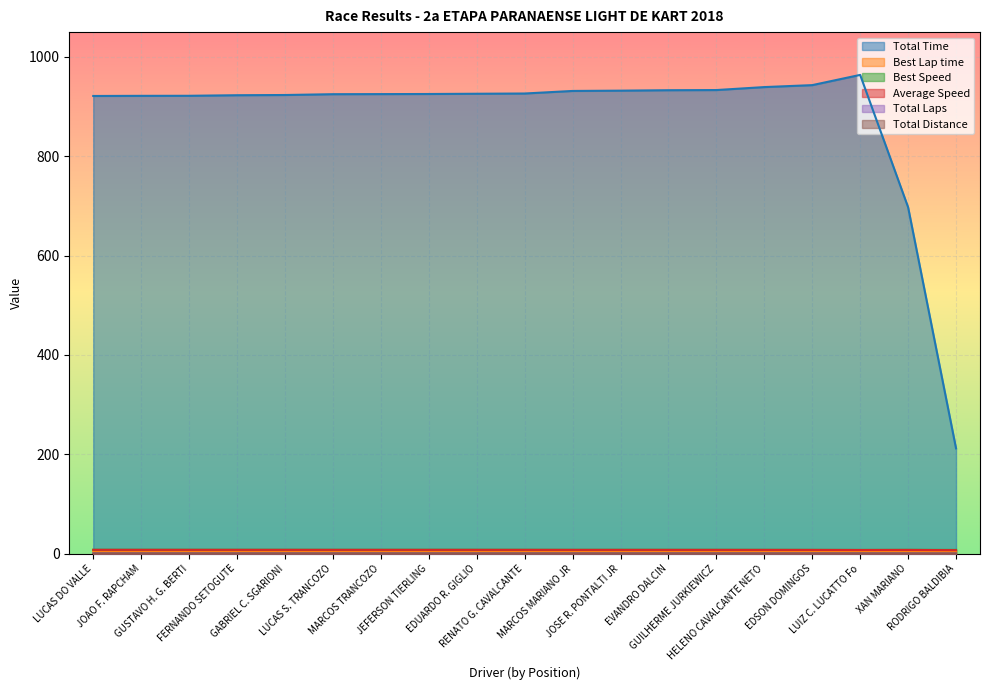

What is the minimum value shown in the chart?

0.1